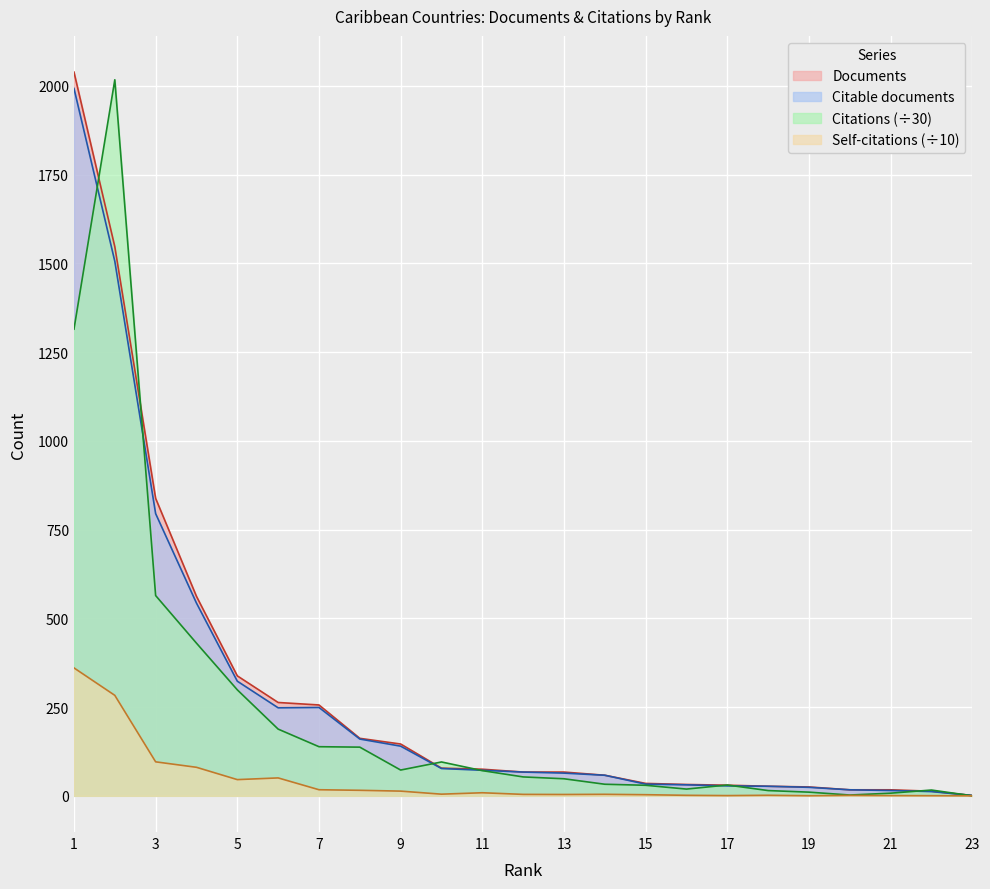

What is the approximate value of Self-citations at 4?

80.4